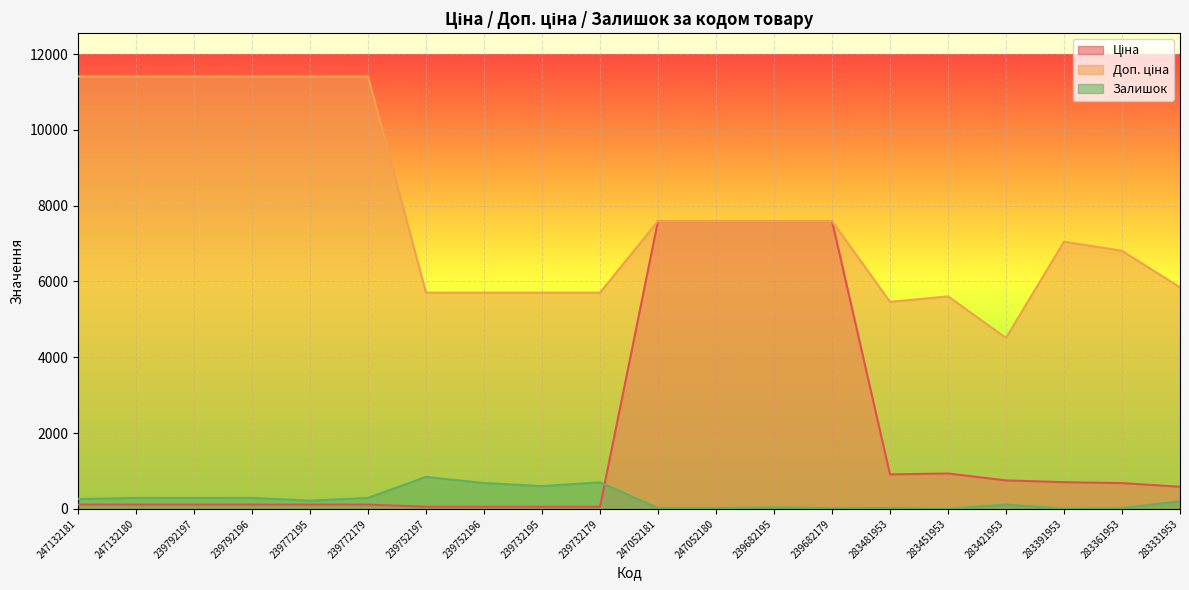

True or false: Ціна has a value of 705.1 at 283391953.

True